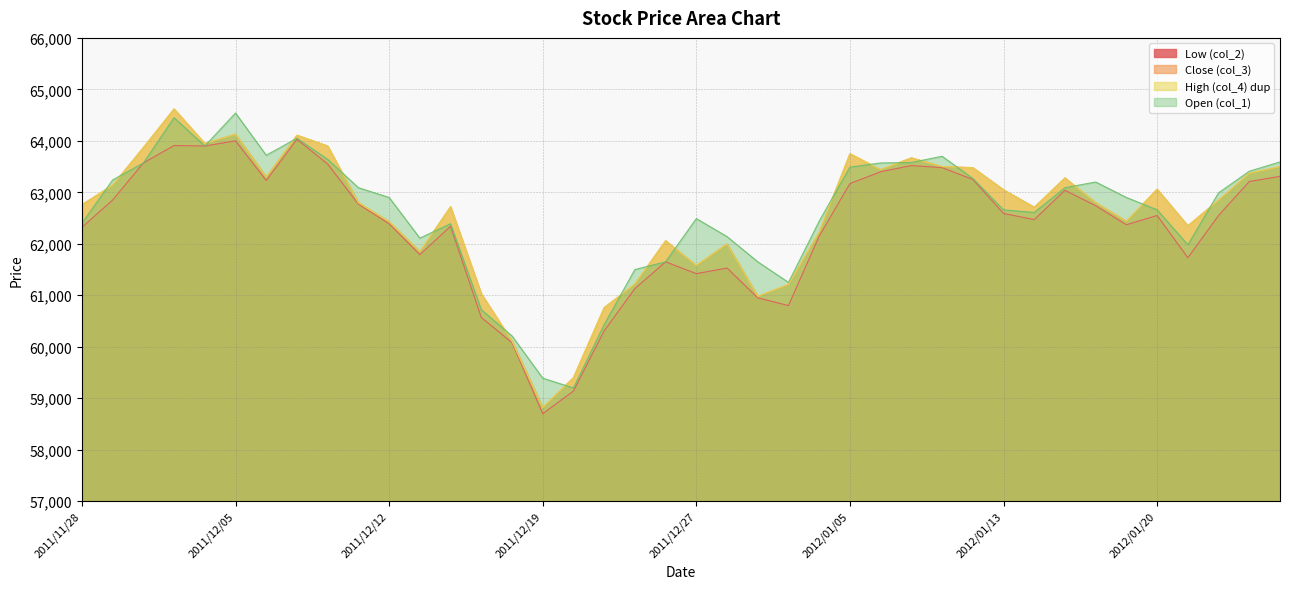

Which series changed the most between 2011/12/30 and 2012/01/06?

col_2